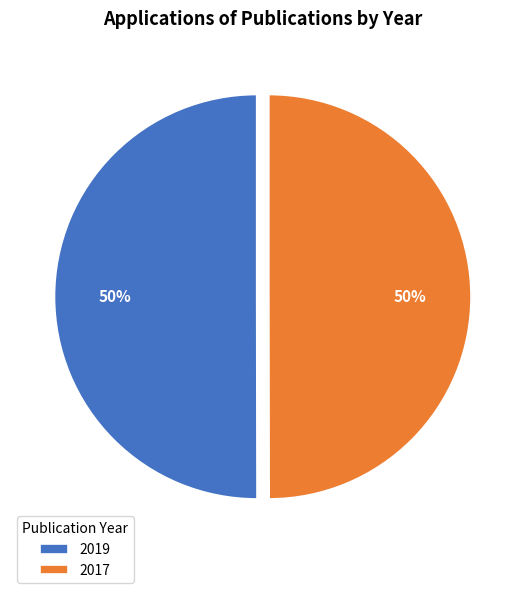

How many slices are in this pie chart?

2